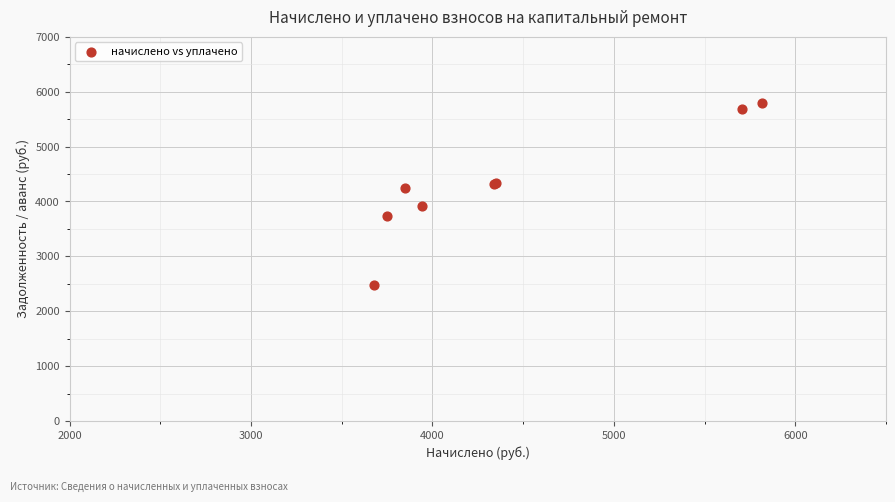

What Y value in the scatter plot is closest to 4136?

4245.9